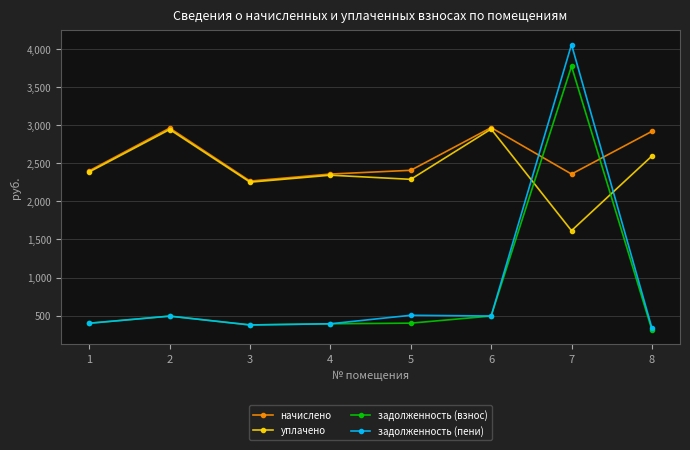

What is the smallest value displayed?

313.2